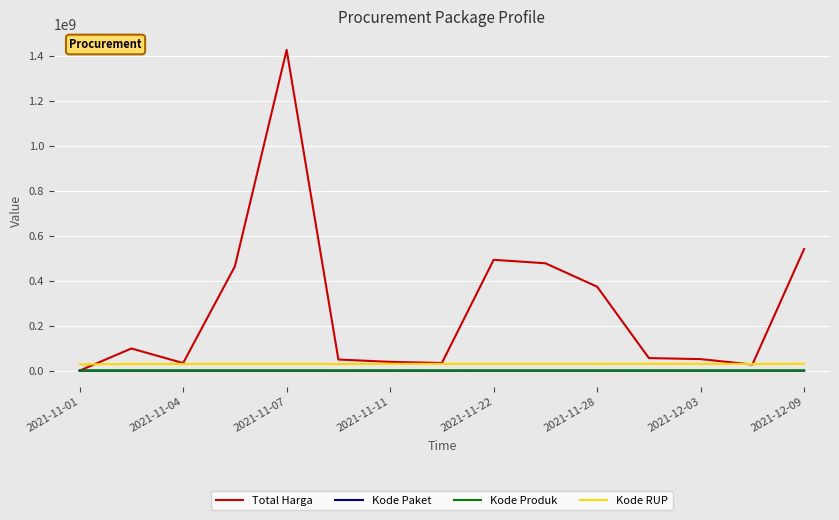

What is the sum of all Kode RUP values?

453958979